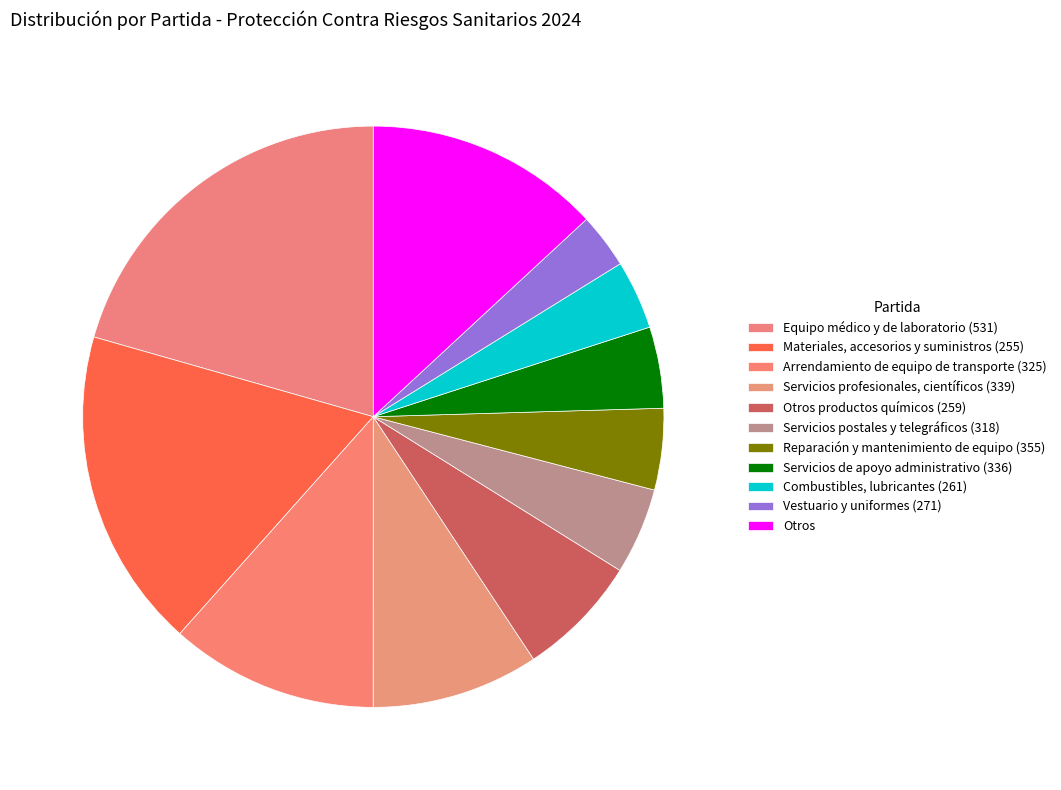

How many slices are in this pie chart?

11